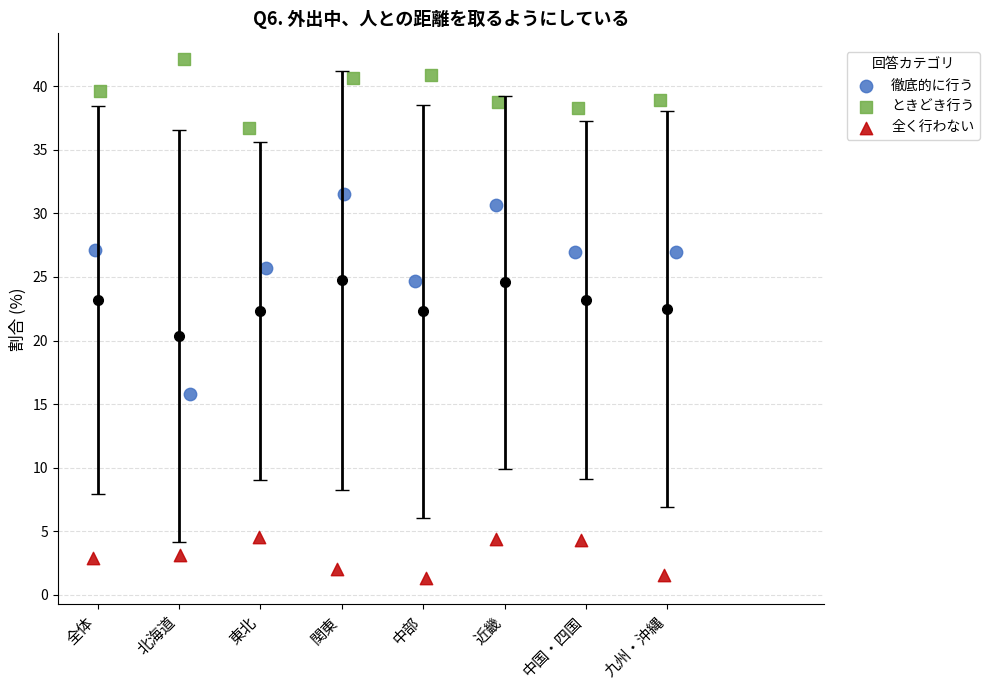

Which series reaches the maximum Y coordinate?

ときどき行う